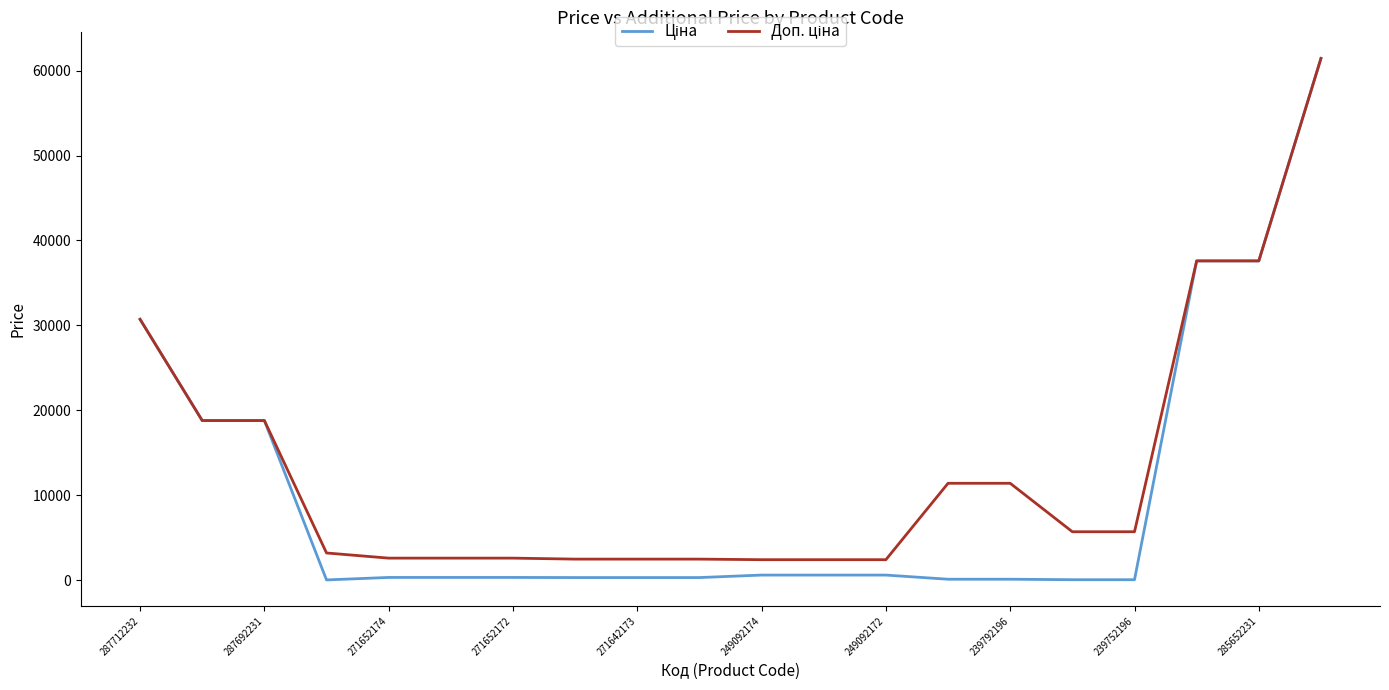

What is the greatest value displayed?

61434.3